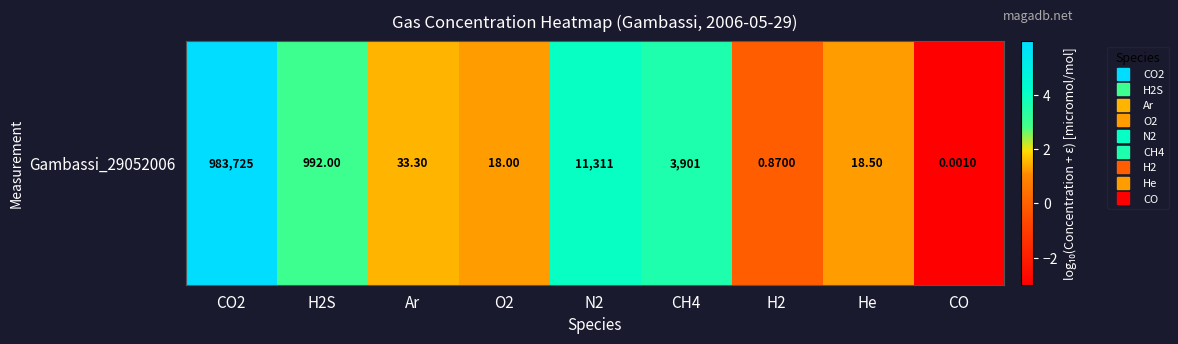

Rank the categories by value from highest to lowest.

CO2, N2, CH4, H2S, Ar, He, O2, H2, CO